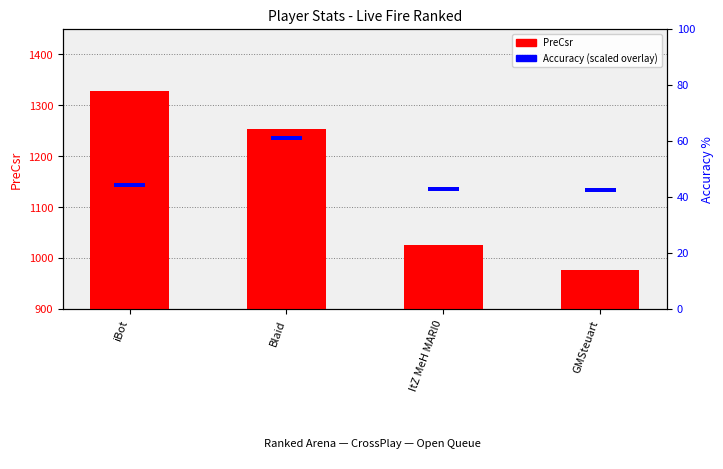

Read the PreCsr value at GMSteuart.

977